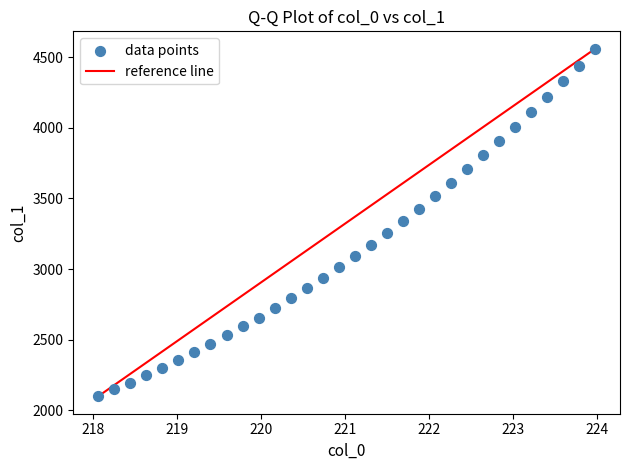

What is the range of Y values (max minus min)?

2462.9